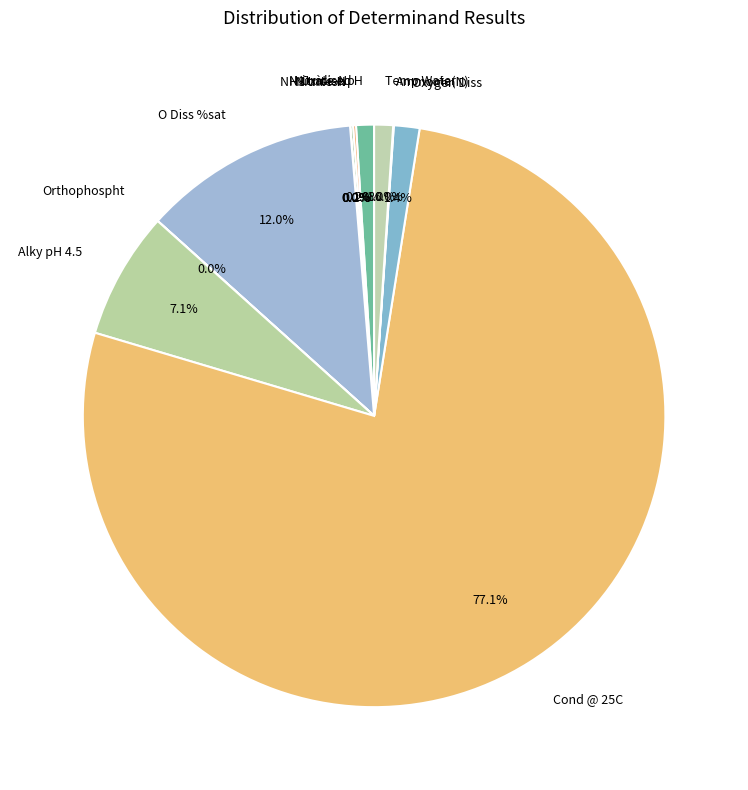

Combined, what portion of the pie is Cond @ 25C and pH?

78.1%